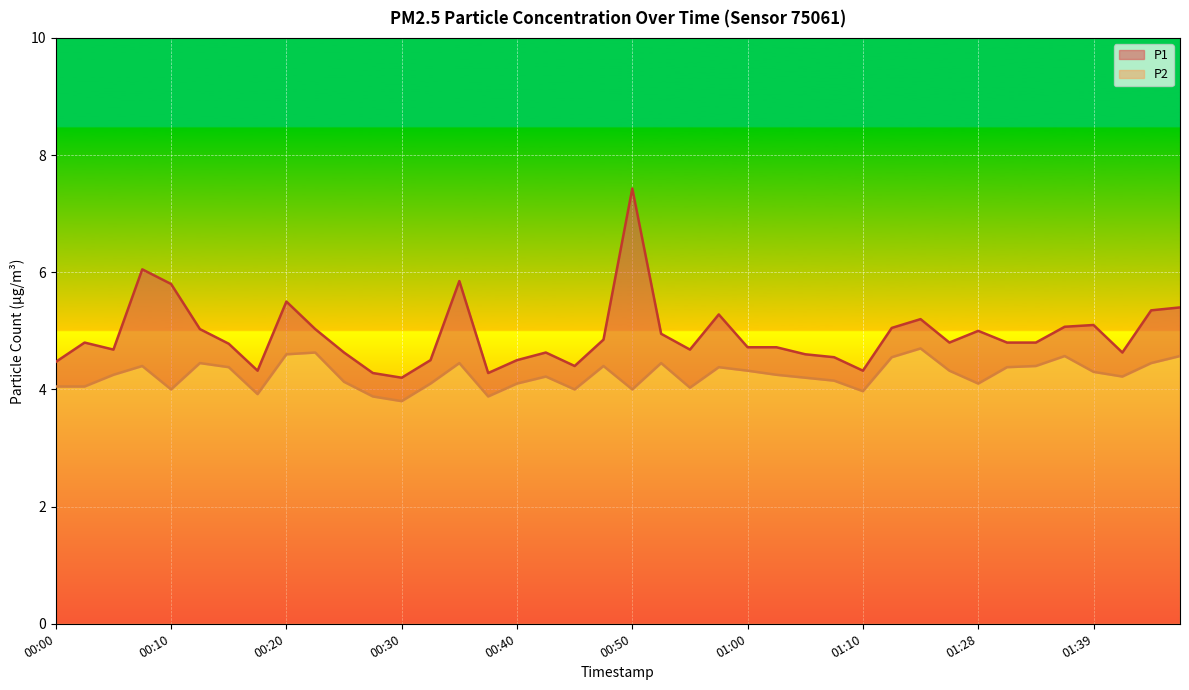

True or false: P2 and P1 intersect in this chart.

False